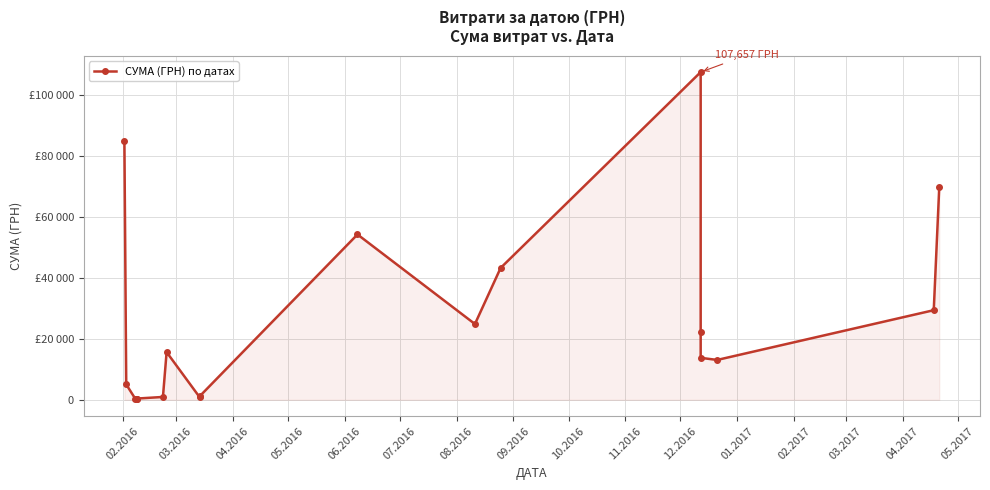

How many points are lower than both their immediate neighbors (excluding endpoints)?

4